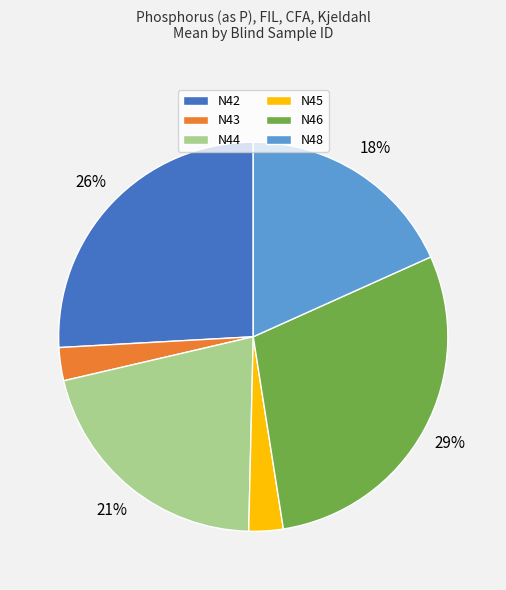

To the nearest percent, what portion does N45 represent?

3%